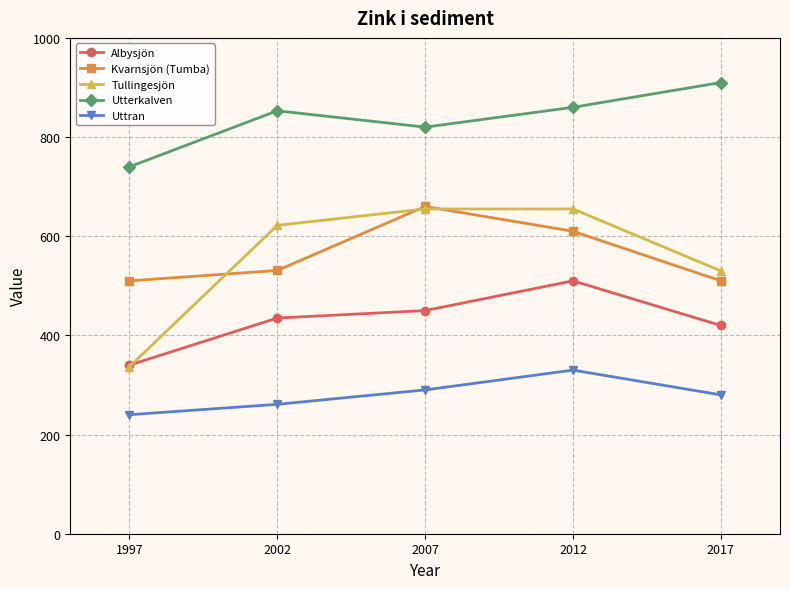

Count the number of categories in the chart.

5